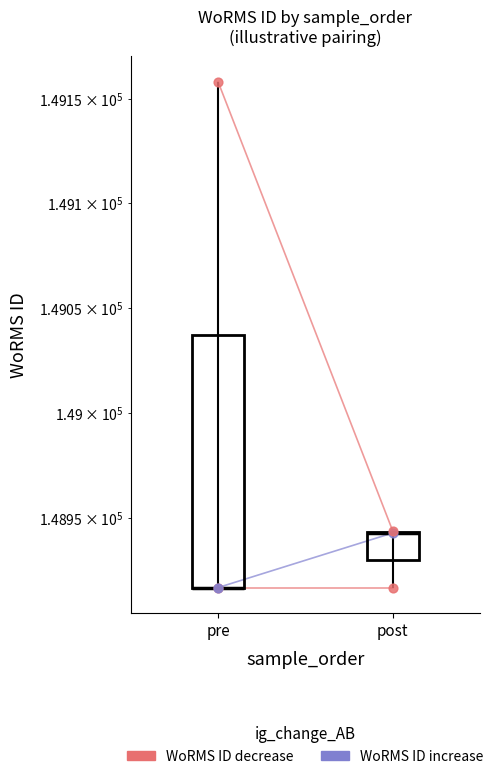

Which series has the largest total across all categories?

WoRMS ID decrease